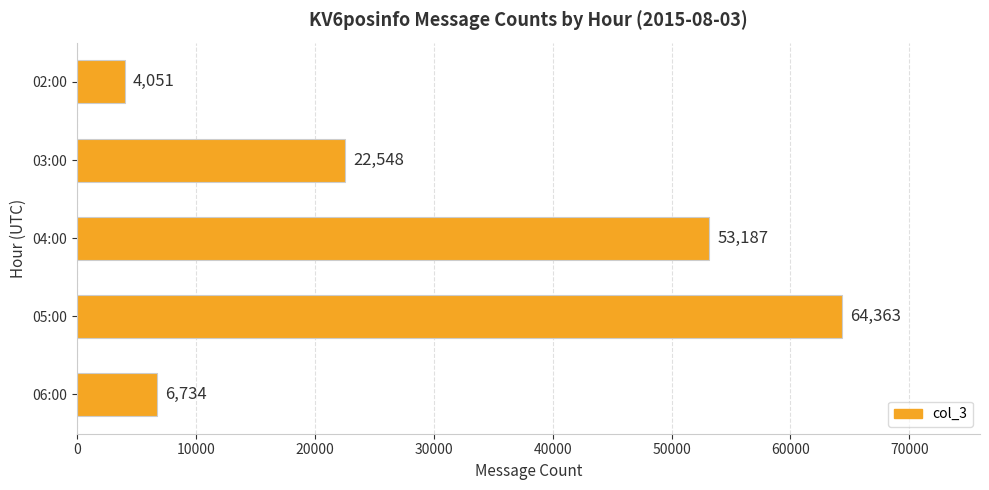

What is the difference between the second highest and minimum values?

49136